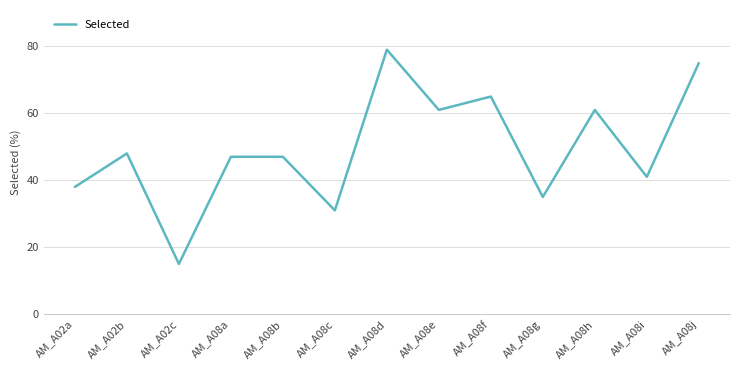

What position from the right is AM_A02a?

13